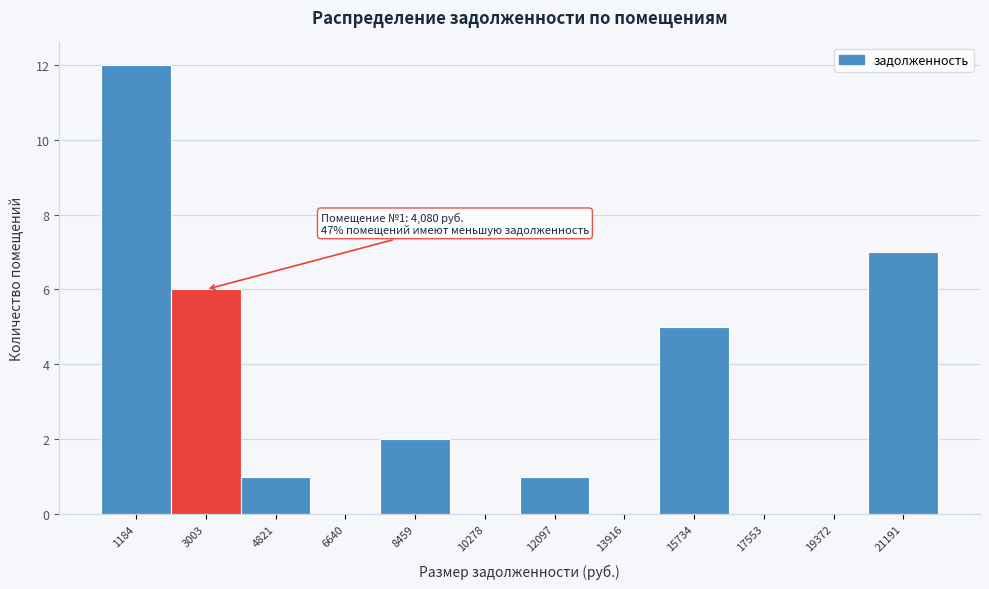

Reading right to left, what are all the values shown in this chart?

21191=7	19372=0	17553=0	15734=5	13916=0	12097=1	10278=0	8459=2	6640=0	4821=1	3003=6	1184=12